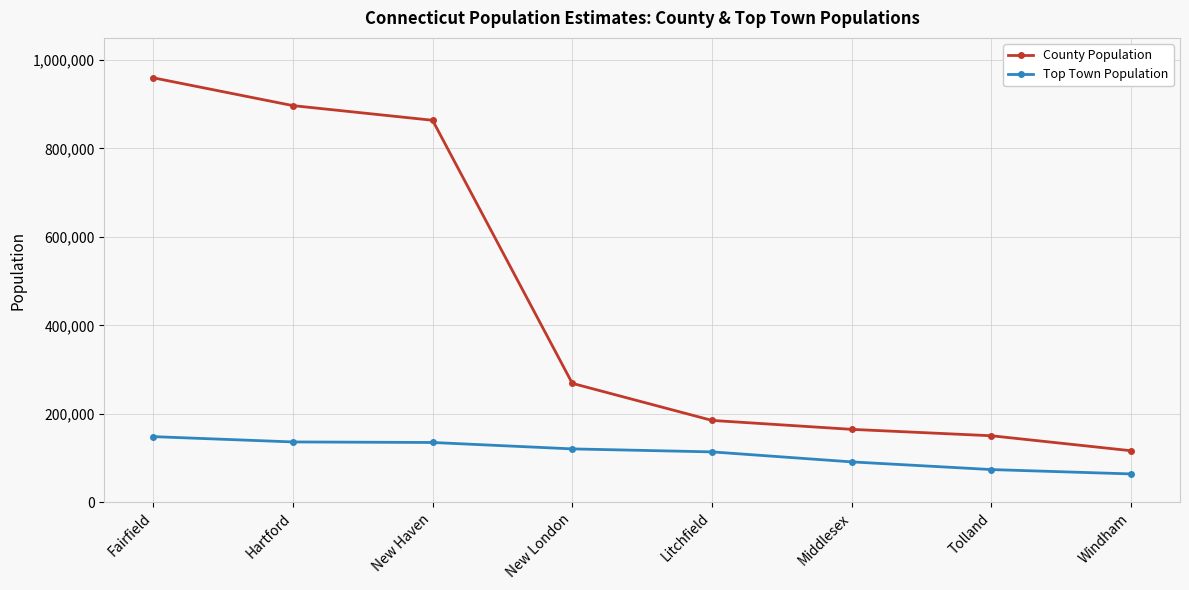

What is the spread (max minus min) of values at Hartford?

760545